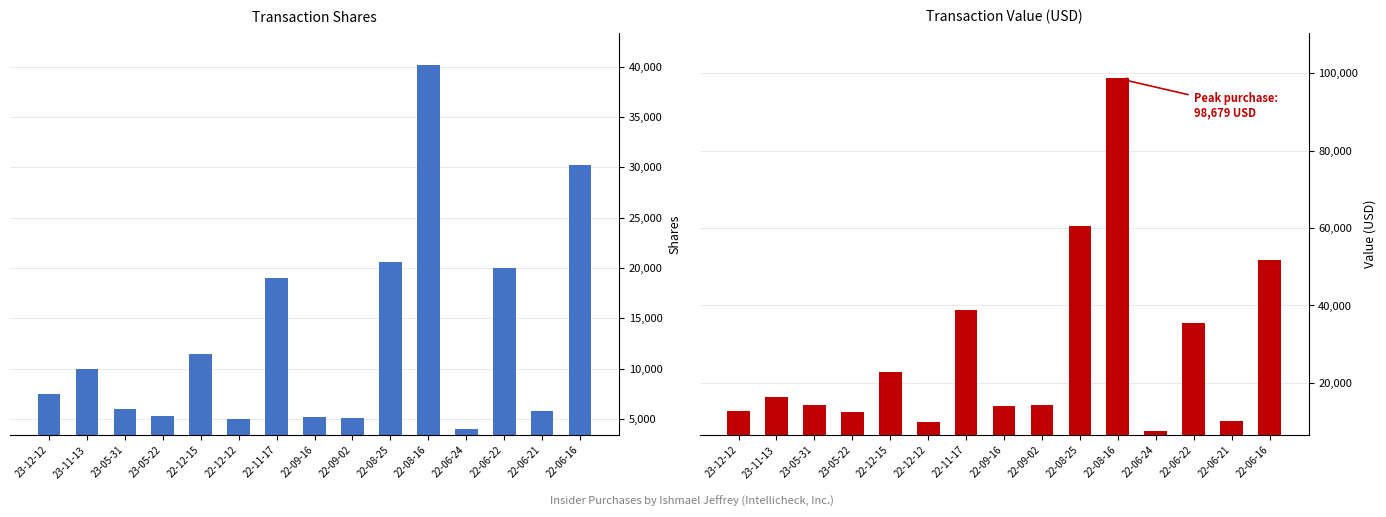

What is the difference between the maximum and minimum values in the Transaction Value series?

91034